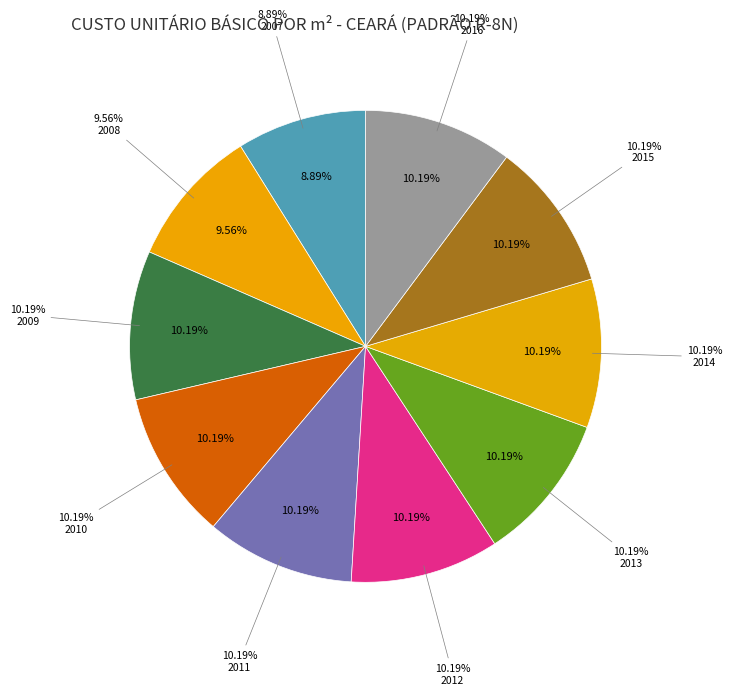

Between 2010 and 2008, which is larger?

2010